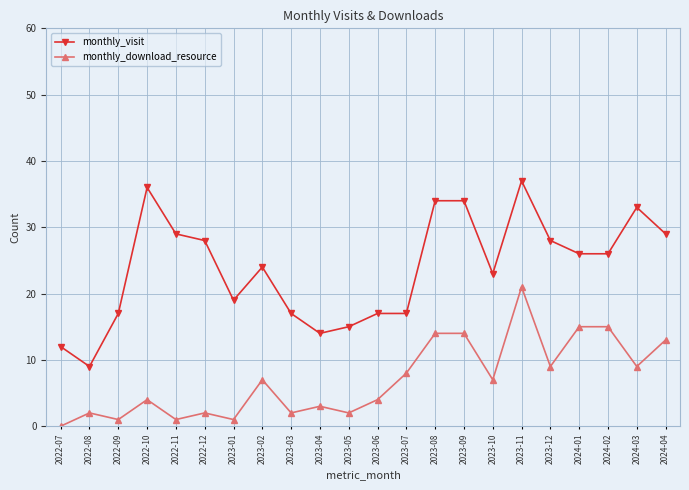

At which label does monthly_visit first exceed 26?

2022-10